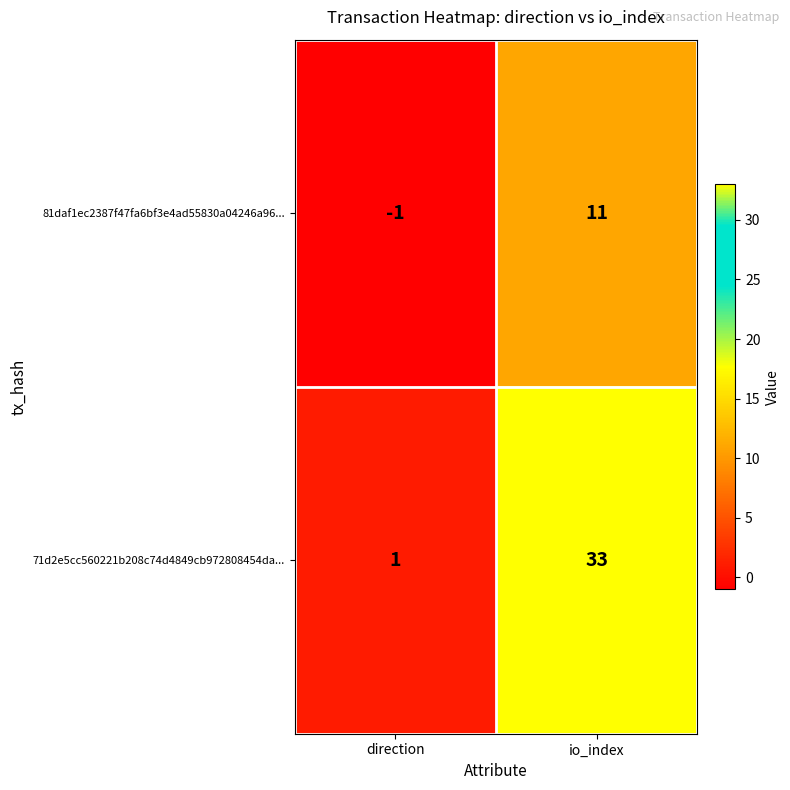

Which series has the largest total across all categories?

71d2e5cc560221b208c74d4849cb972808454da...